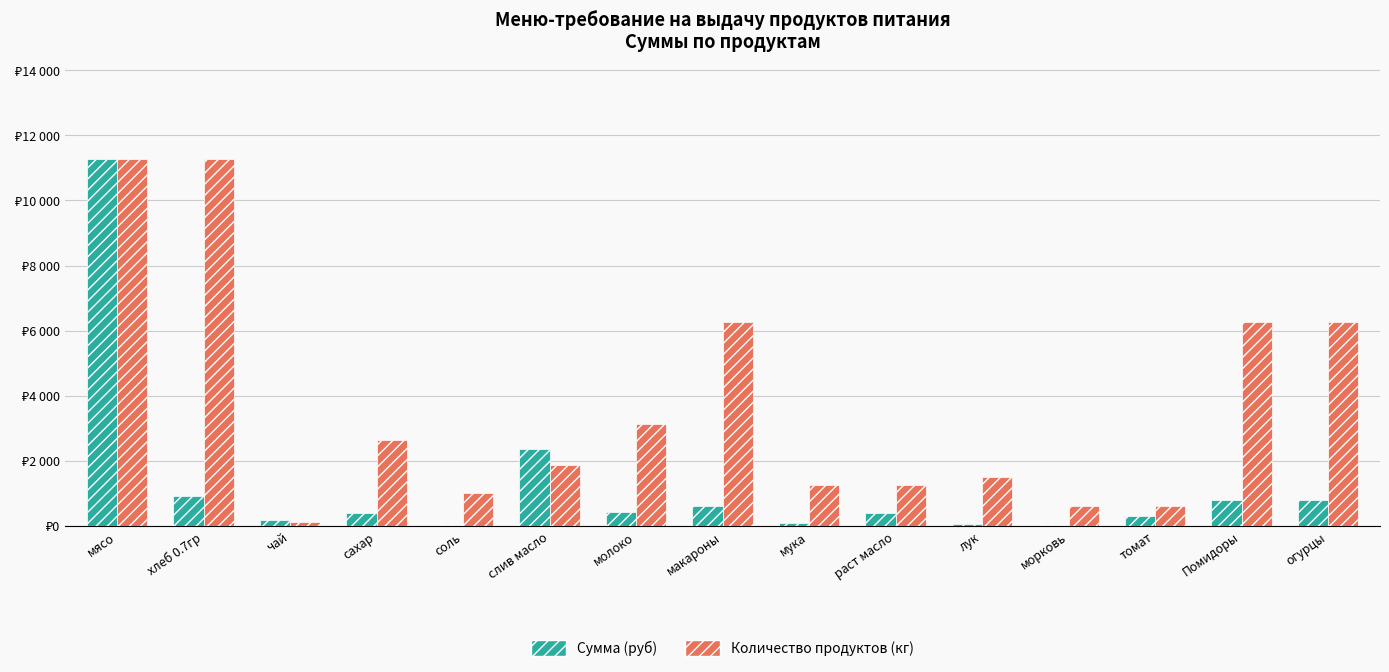

Are the bars horizontal?

No